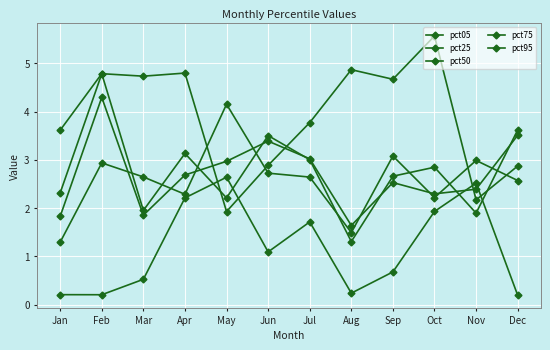

How many lines are shown in the chart?

5